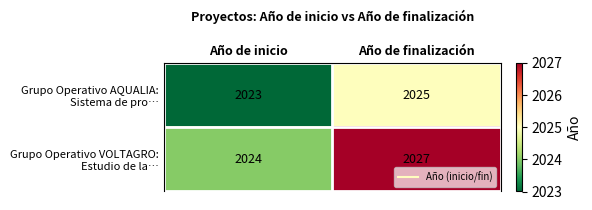

What is the total value across all series at Año de inicio?

4047